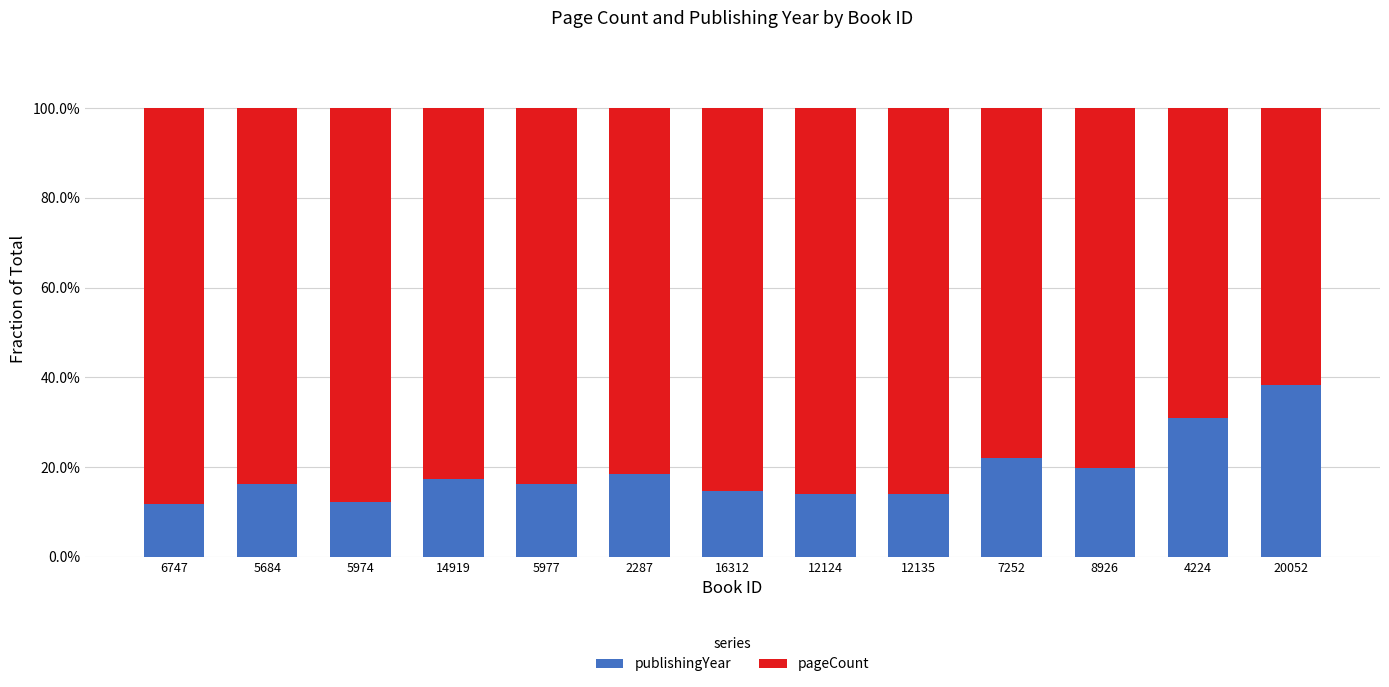

The publishingYear series shows 0.1 at 14919. True or false?

False